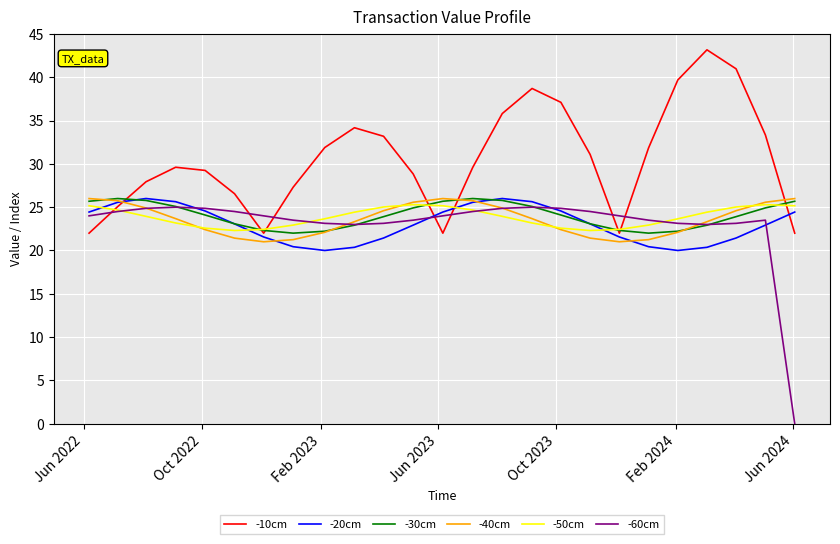

Which series has the largest total across all categories?

-10cm